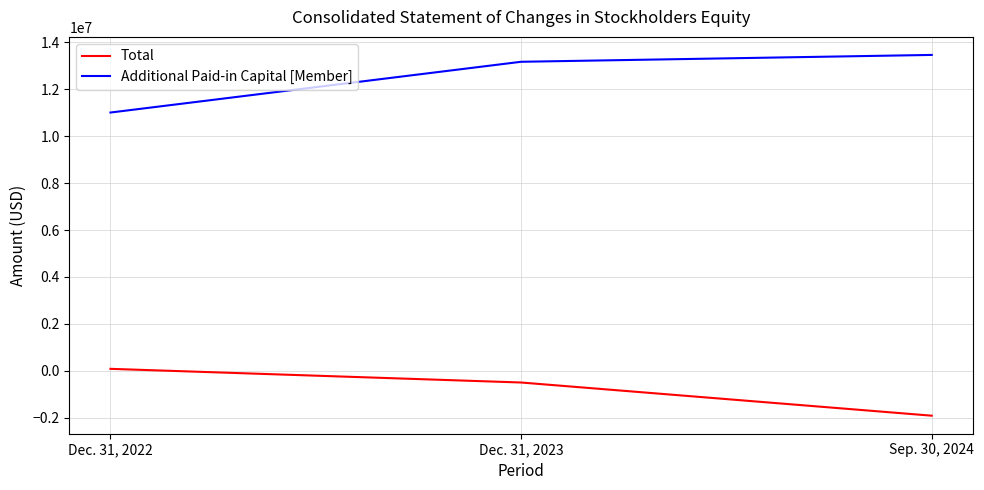

Is it true that Total equals 86277 at Dec. 31, 2022?

True